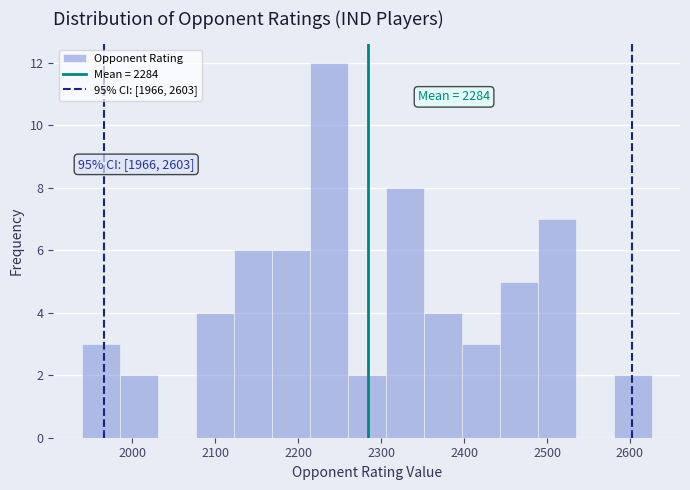

Which range on the x-axis has the tallest bar?

2210 to 2260